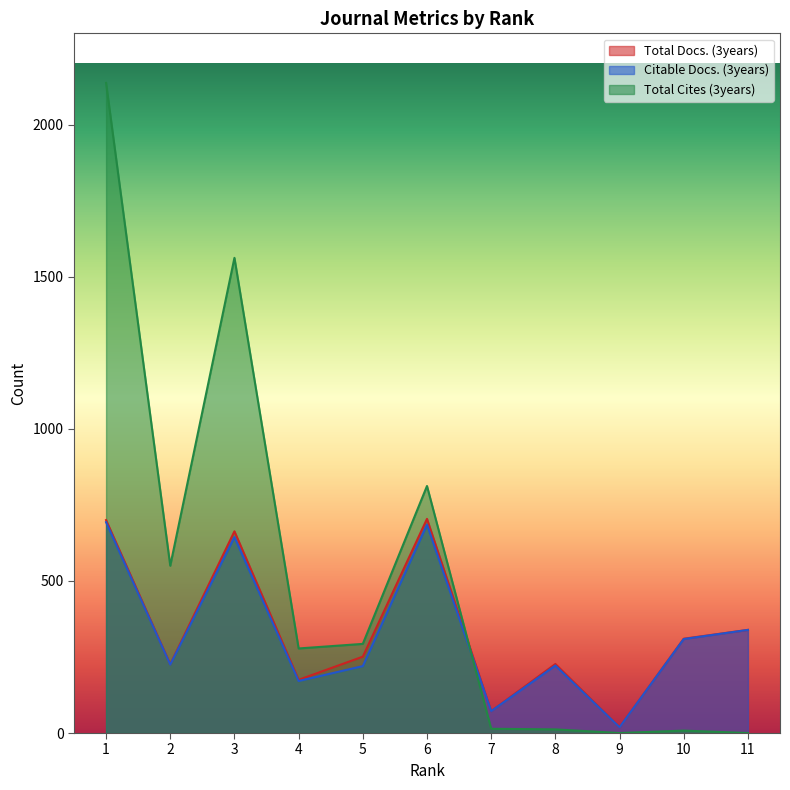

What is the lowest value of the Citable Docs. (3years) series?

19